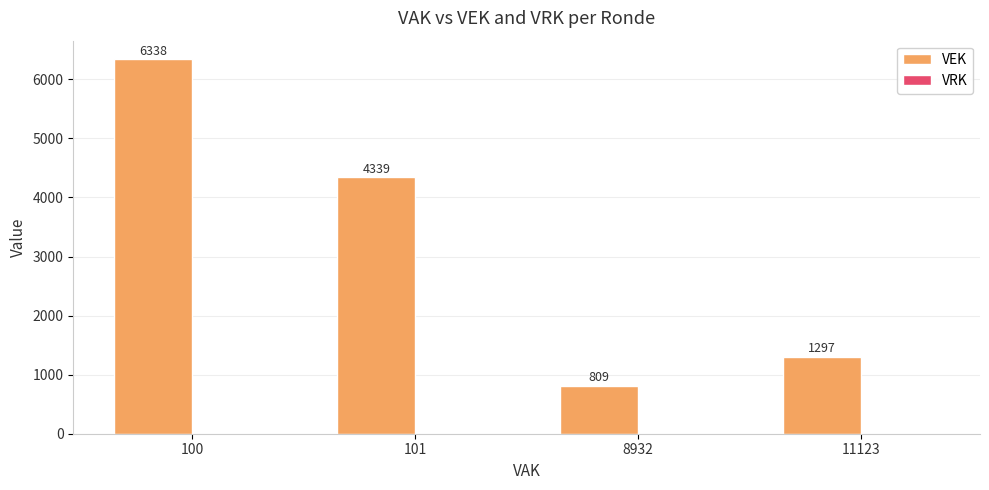

True or false: the data shows 1334 at 8932.

False